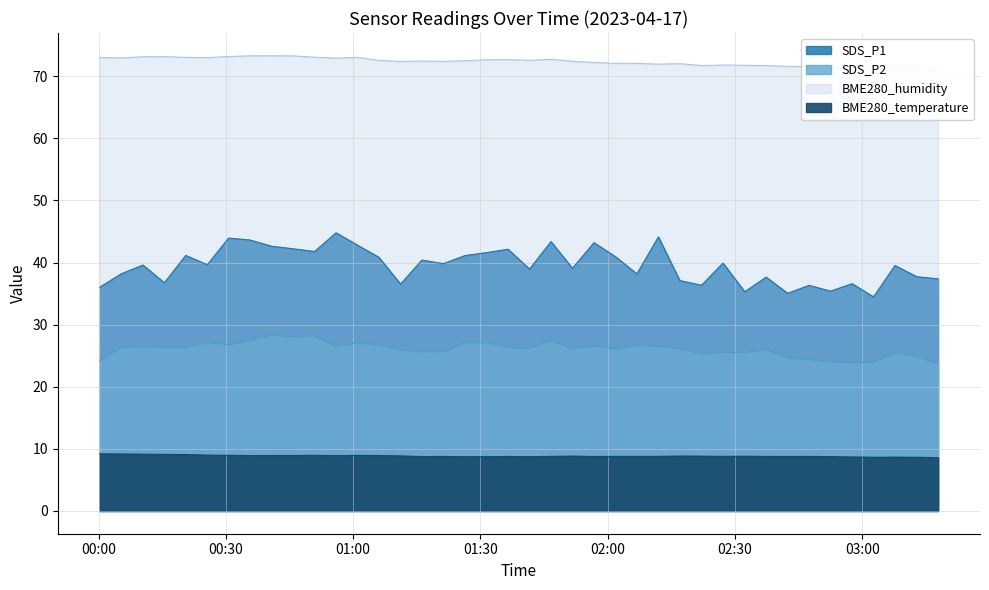

At how many categories does at least one series exceed 36?

40